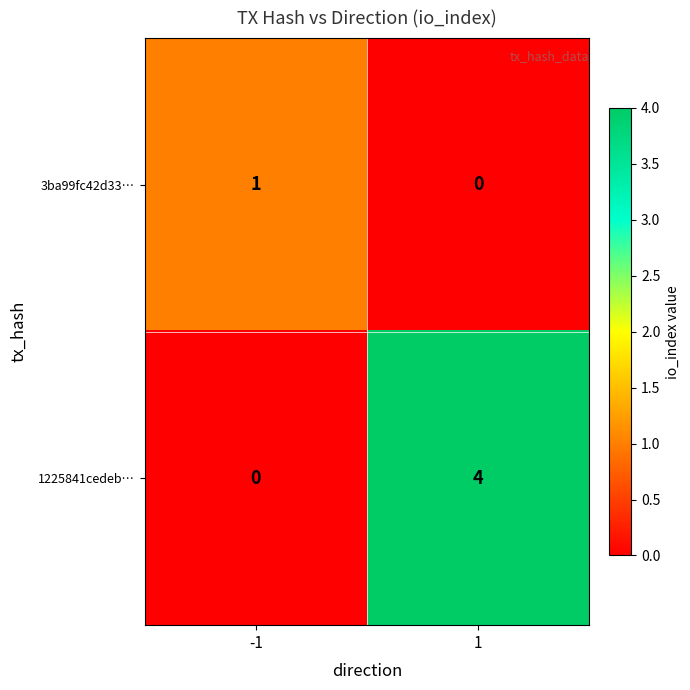

What is the spread (max minus min) of values at 1?

4